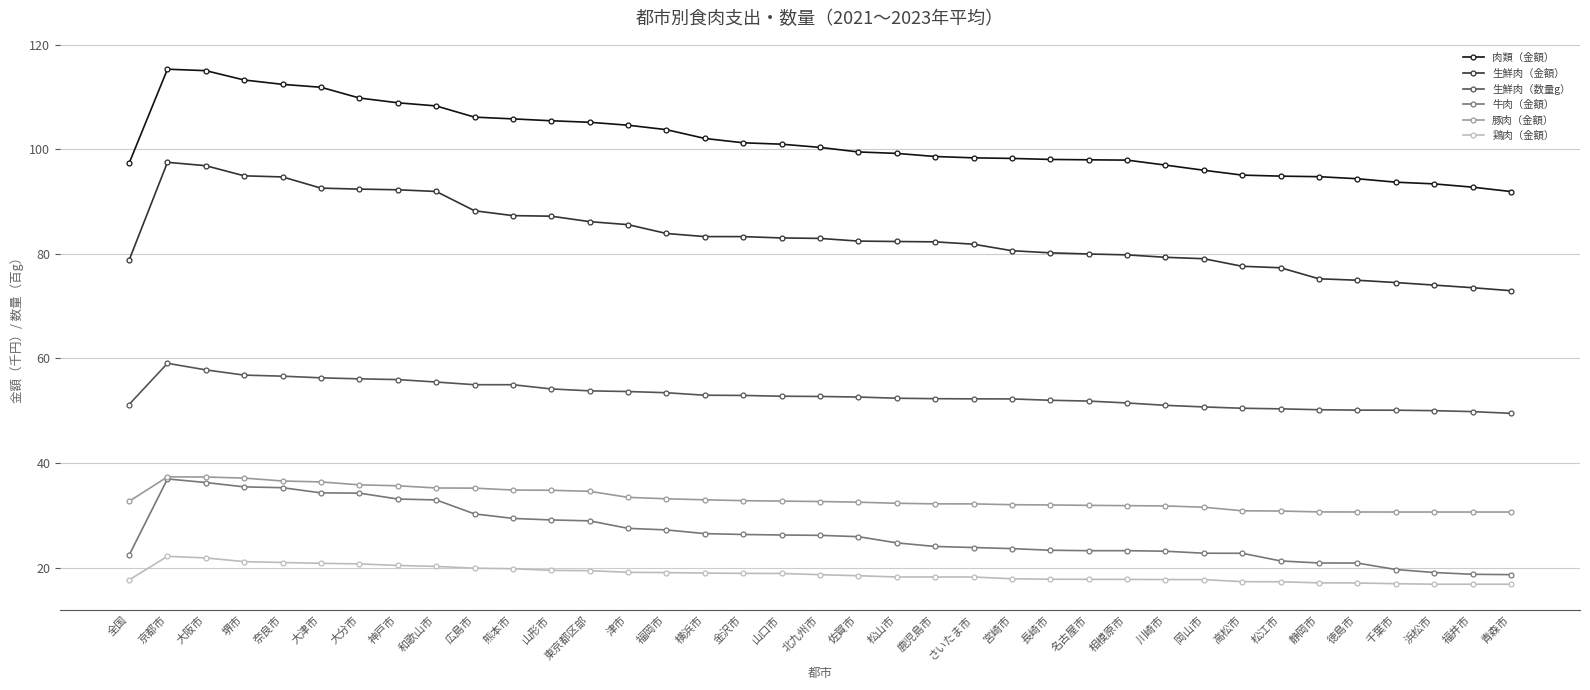

Which series has the widest spread of values?

生鮮肉（金額）